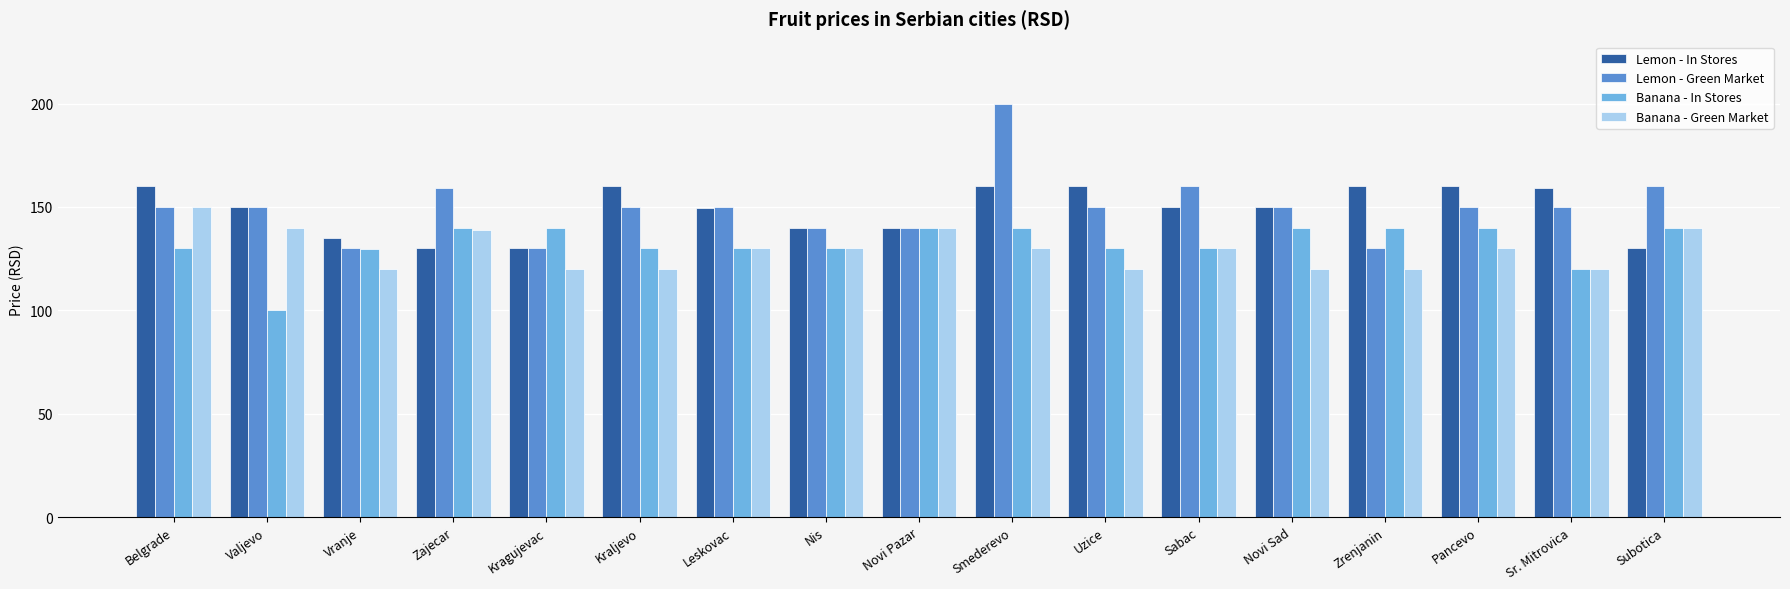

Is it true that Banana - In Stores equals 100.0 at Valjevo?

True